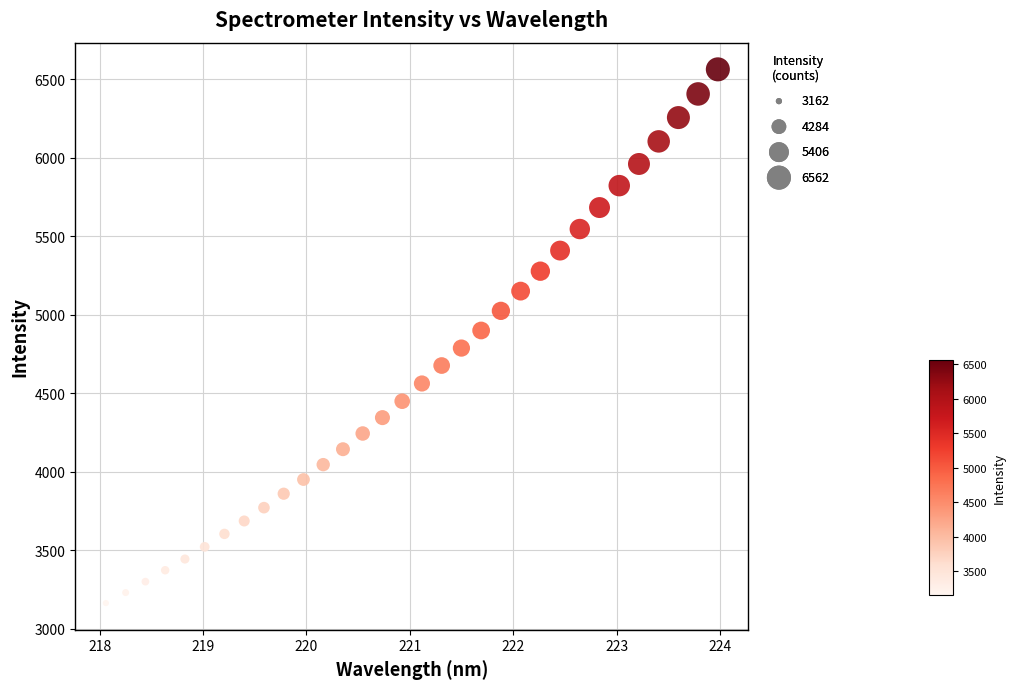

What is the range of X values (max minus min)?

5.9